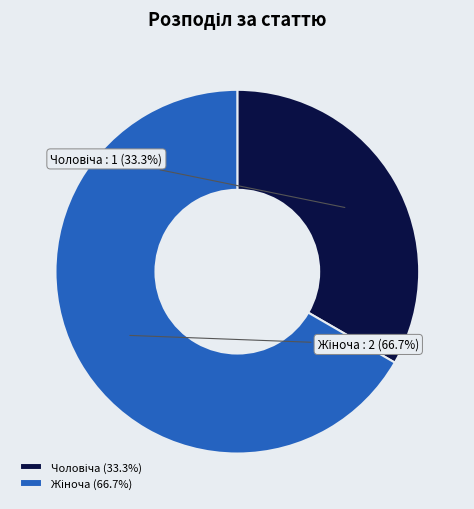

Does any single category account for the majority?

Yes